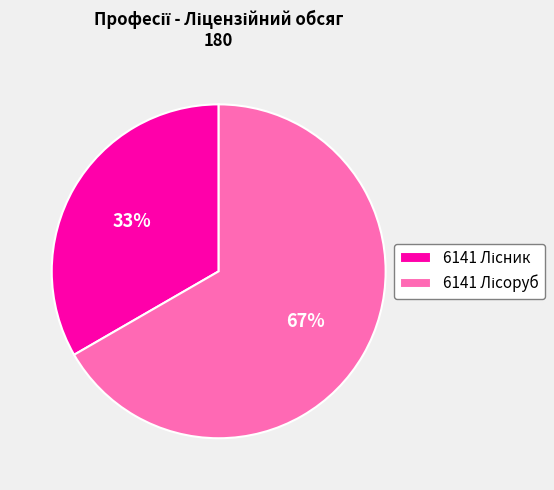

To the nearest percent, what is the average slice percentage?

50%